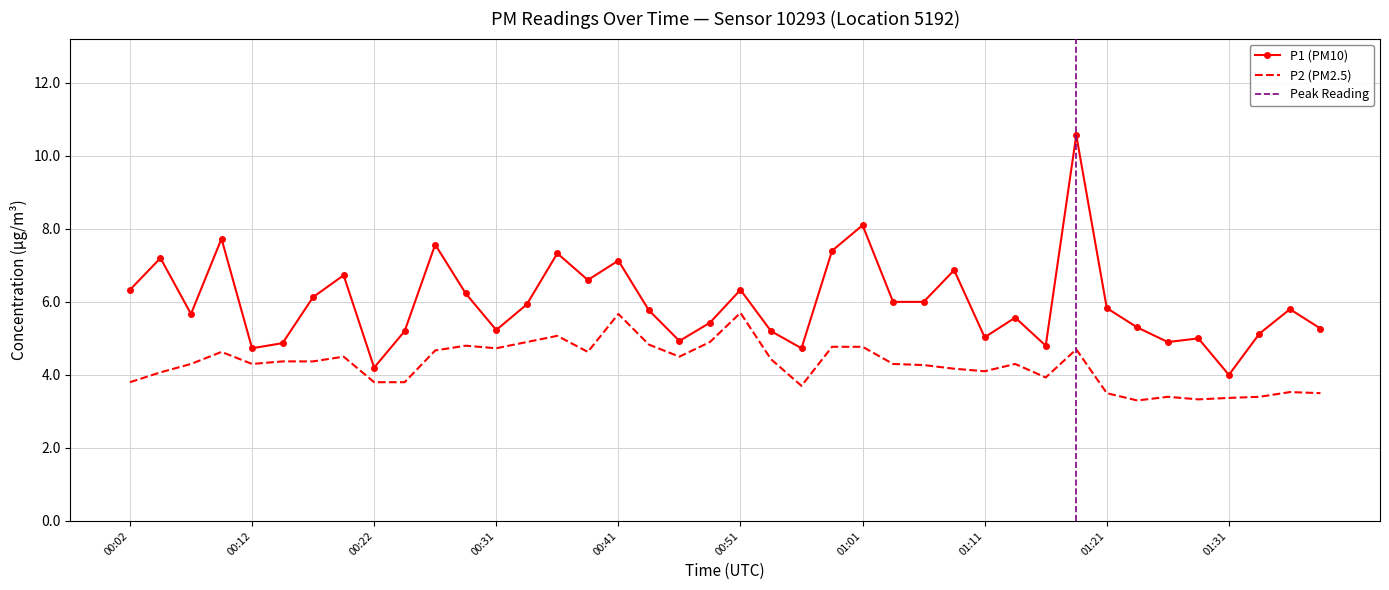

The value of P2 at 01:11 is 1.4. True or false?

False